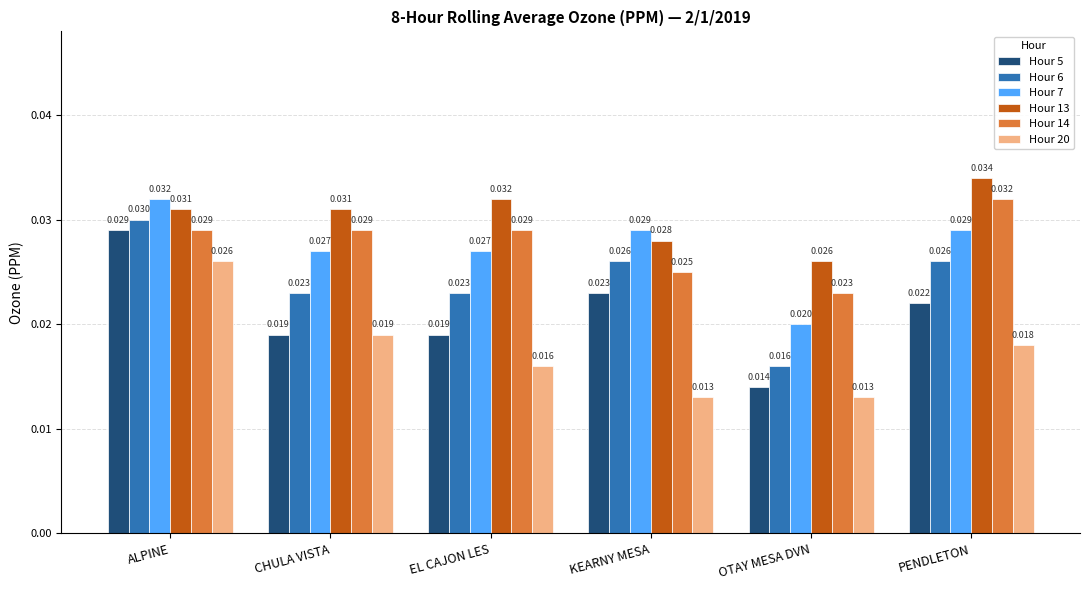

Is the value of Hour 20 at KEARNY MESA greater than the value of Hour 13 at EL CAJON LES?

No